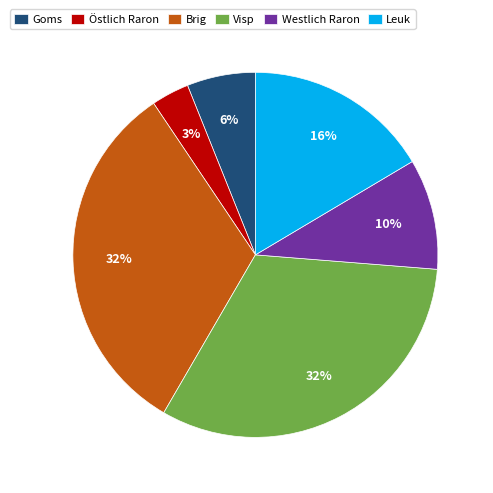

Is the sum of Brig and Leuk greater than half?

No